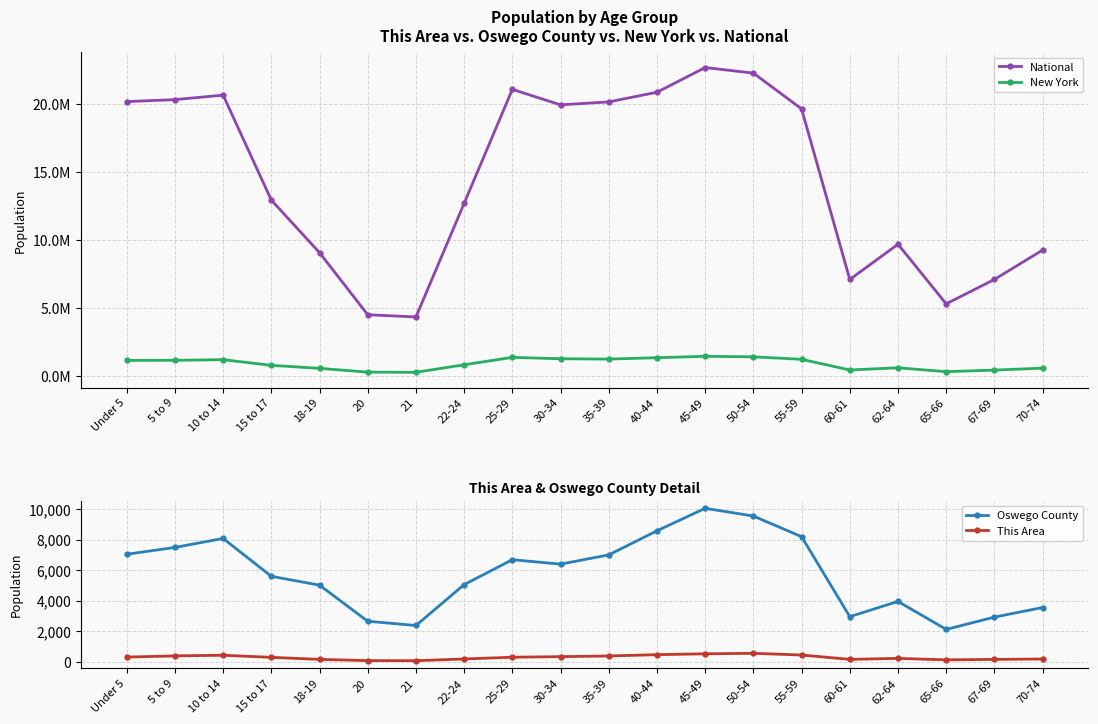

Which has a higher value, 20 or 50-54?

50-54